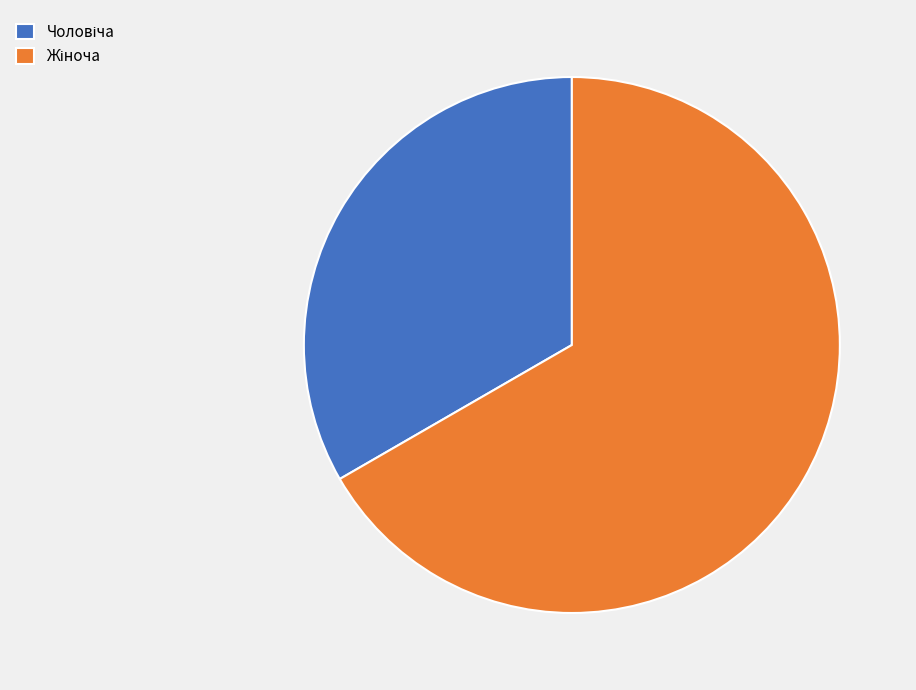

Is there any slice that represents more than half of the pie?

Yes